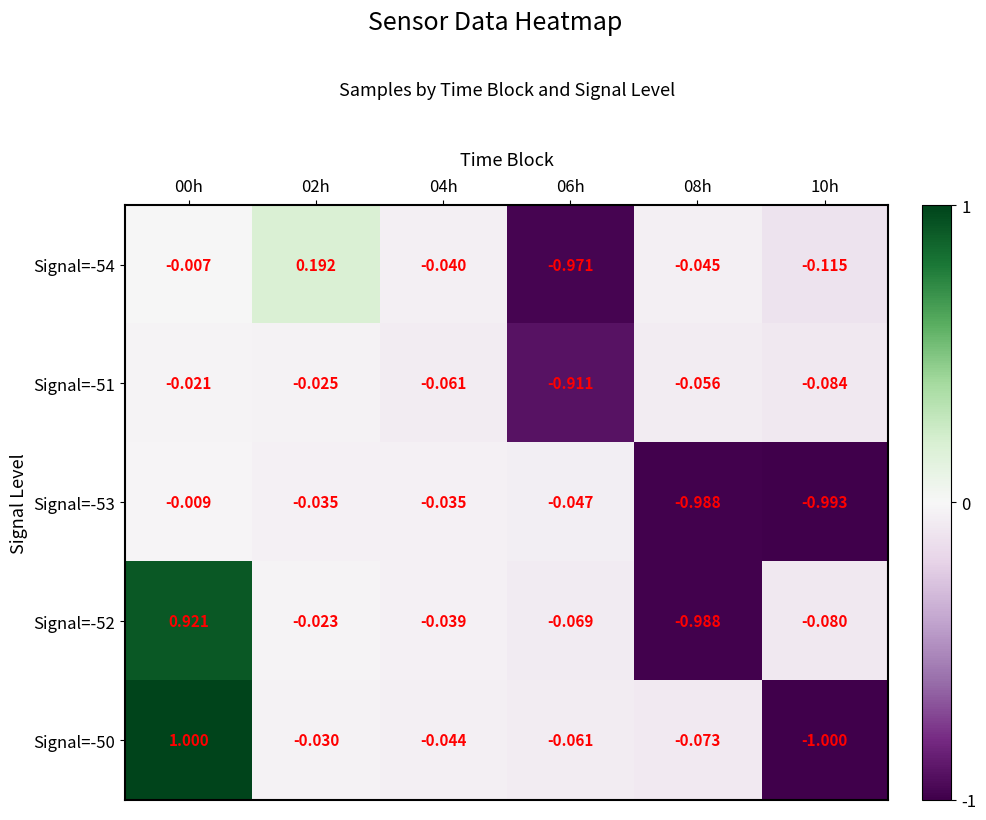

Is the value of Signal=-53 at 02h greater than the value of Signal=-50 at 08h?

Yes